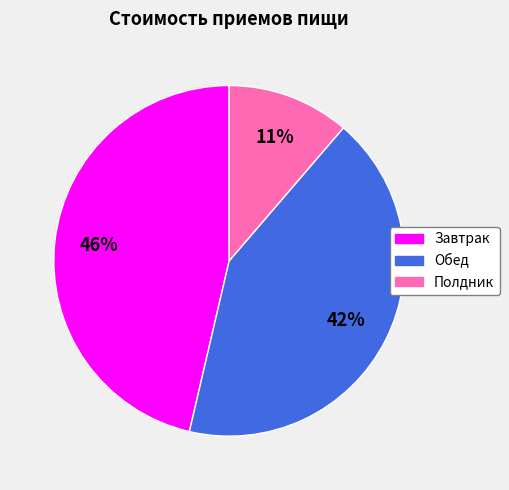

The Полдник slice represents 11% of the pie. True or false?

True